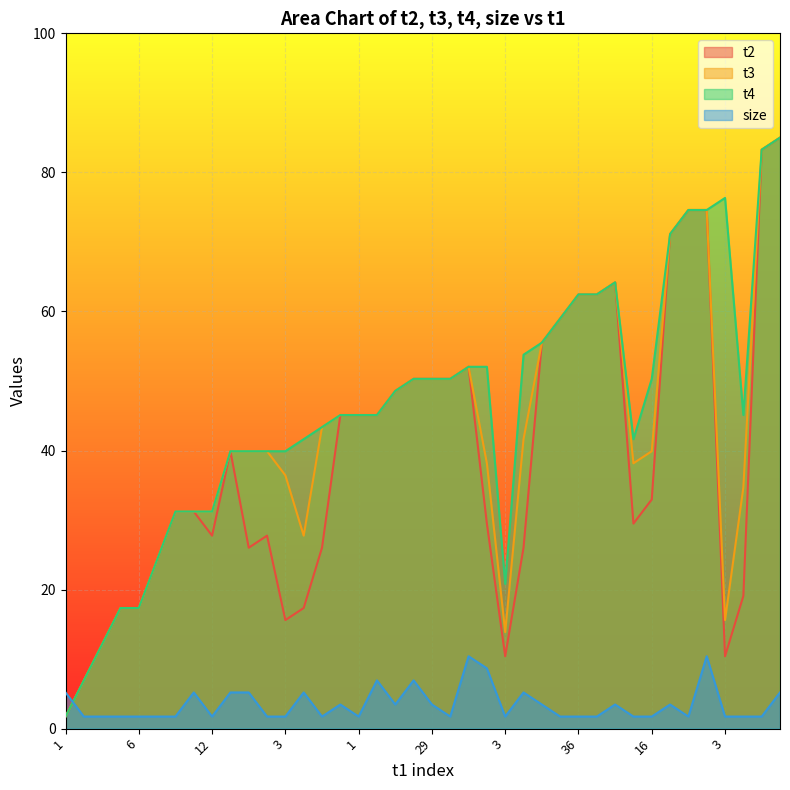

How many lines are shown in the chart?

4